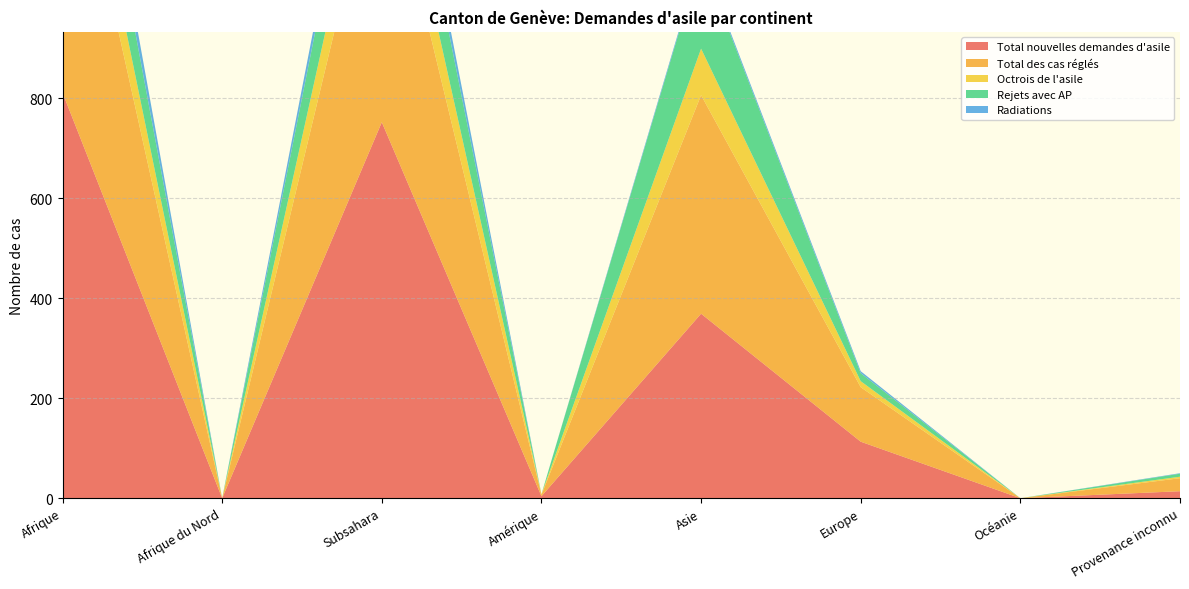

Reading left to right, transcribe all the data shown in this chart.

Total nouvelles demandes d'asile: 811	0	752	4	369	113	0	14
Total des cas réglés: 626	0	576	3	437	109	0	26
Octrois de l'asile: 117	0	114	1	93	12	0	3
Rejets avec AP: 158	0	158	0	181	16	0	6
Radiations: 54	0	39	0	5	4	0	1